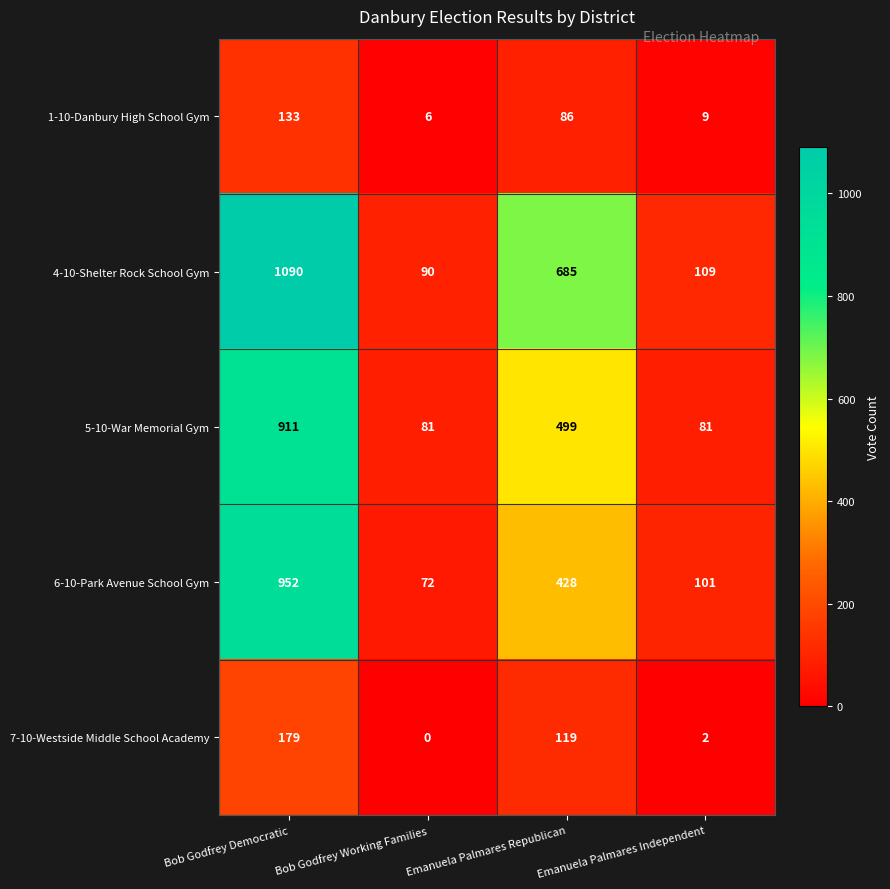

True or false: 4-10-Shelter Rock School Gym has a value of 90 at Bob Godfrey Working Families.

True